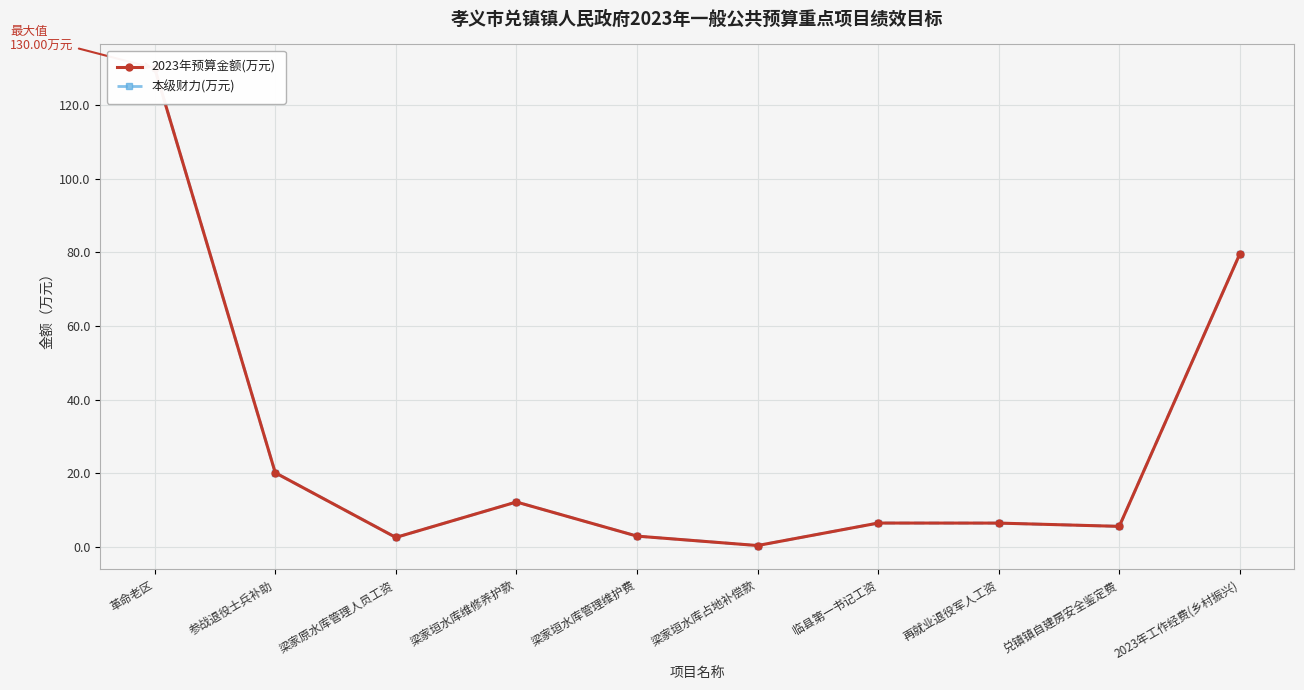

At which category does 本级财力(万元) reach its first local peak?

梁家垣水库维修养护款